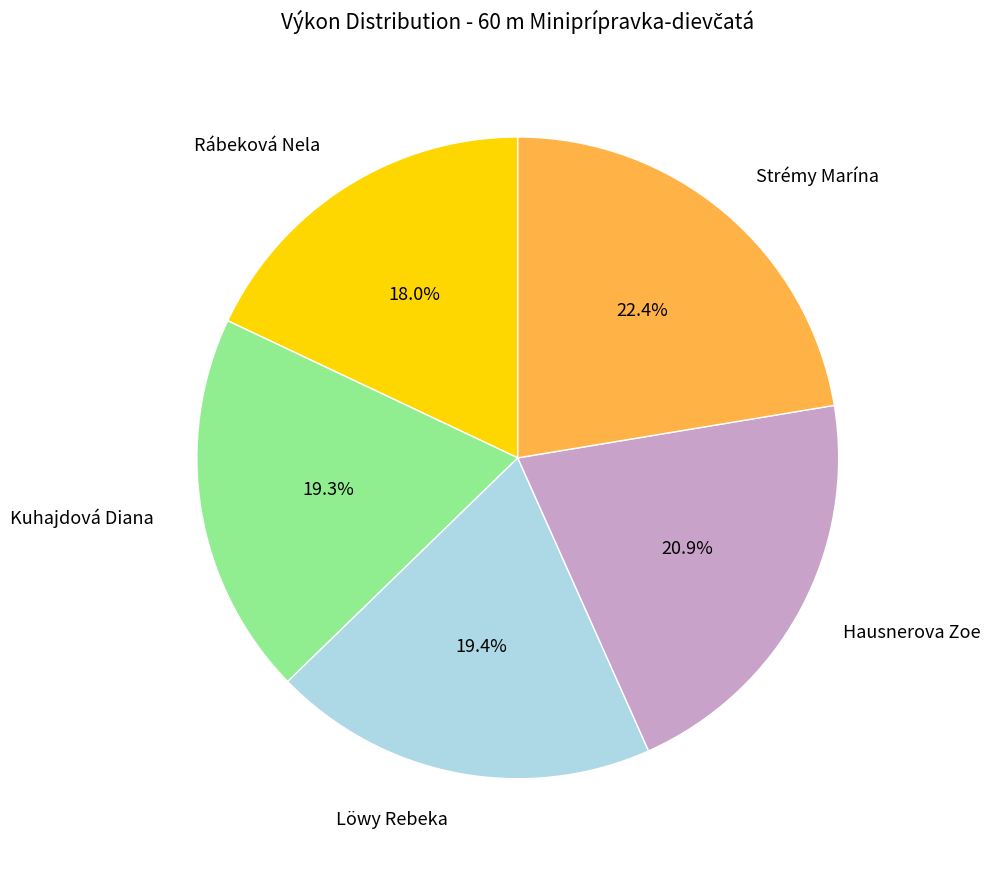

How much of the chart is everything except Rábeková Nela?

82.0%